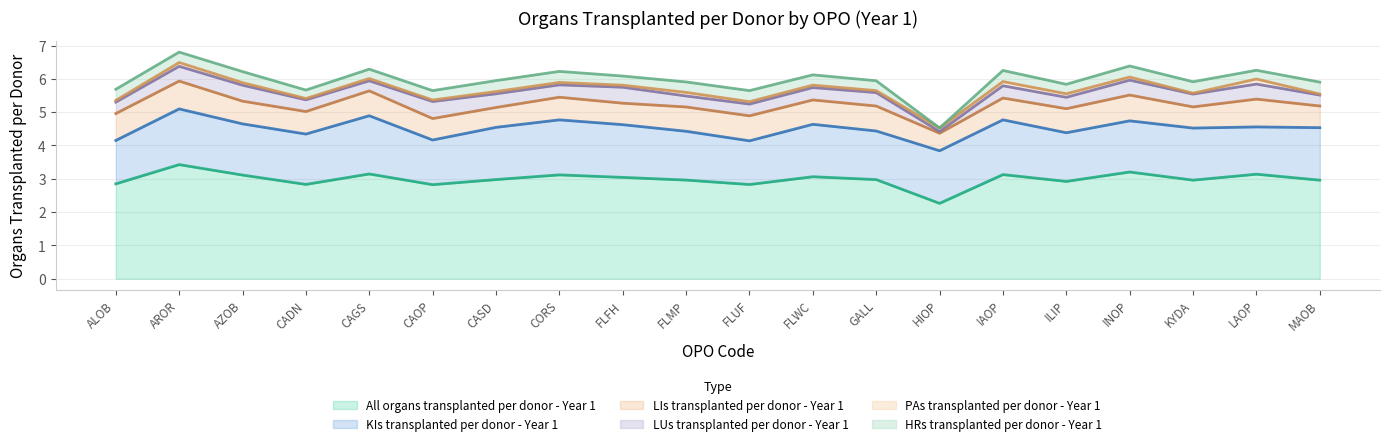

What is the difference between the second highest and second lowest values in the HRs transplanted per donor - Year 1 series?

0.1